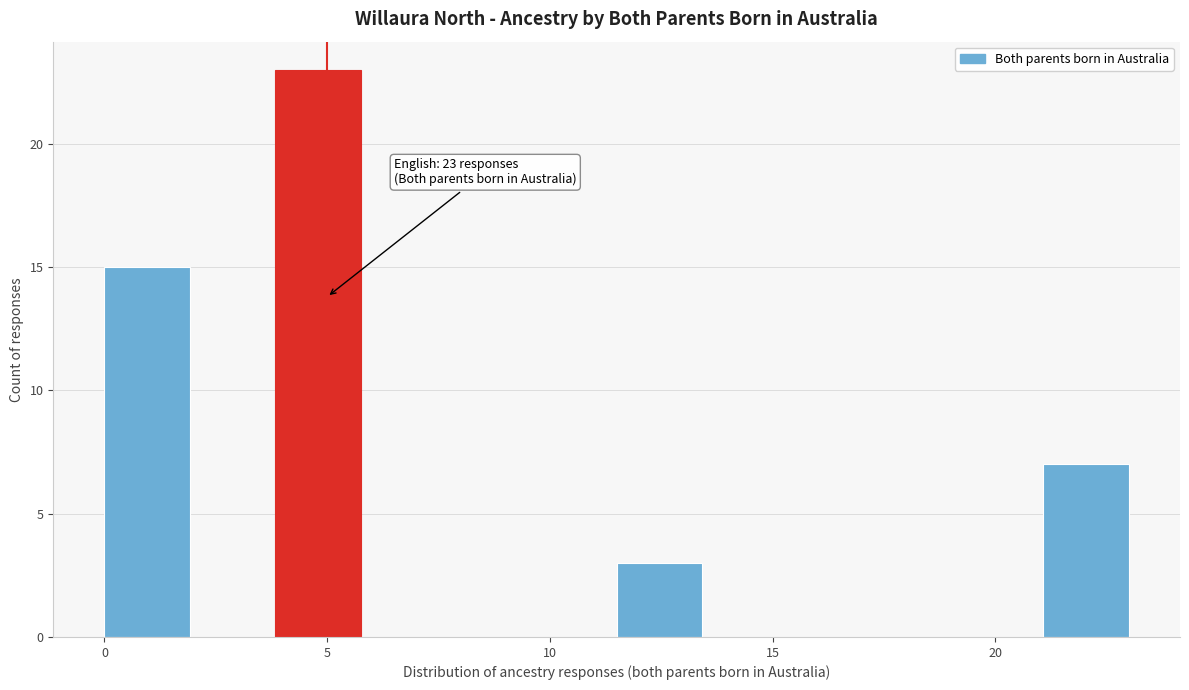

Around what value on the x-axis is the tallest bar? Give the approximate position of its centre, as read against the axis.

5.0